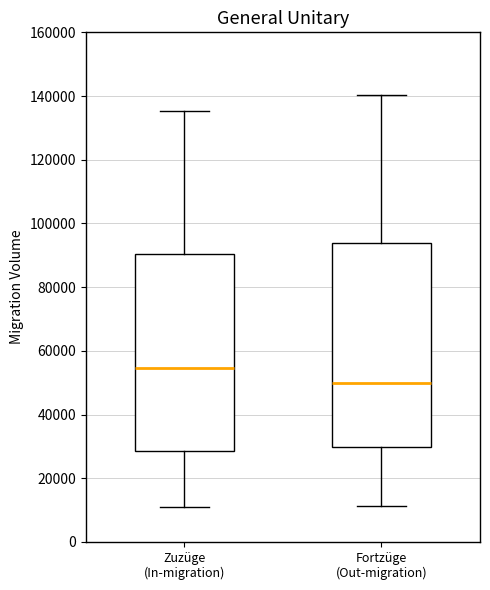

Which box's median line is the lowest?

Fortzüge (Out-migration)